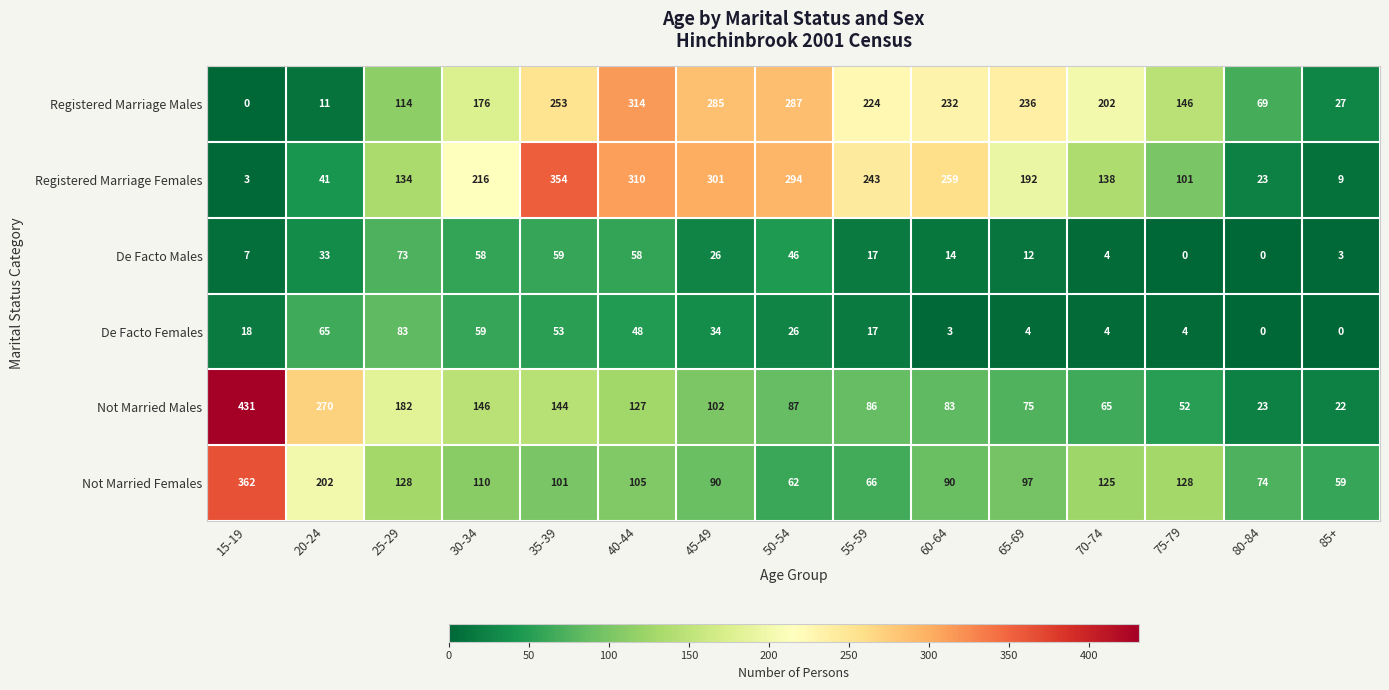

At which category is the sum across all series the highest?

35-39